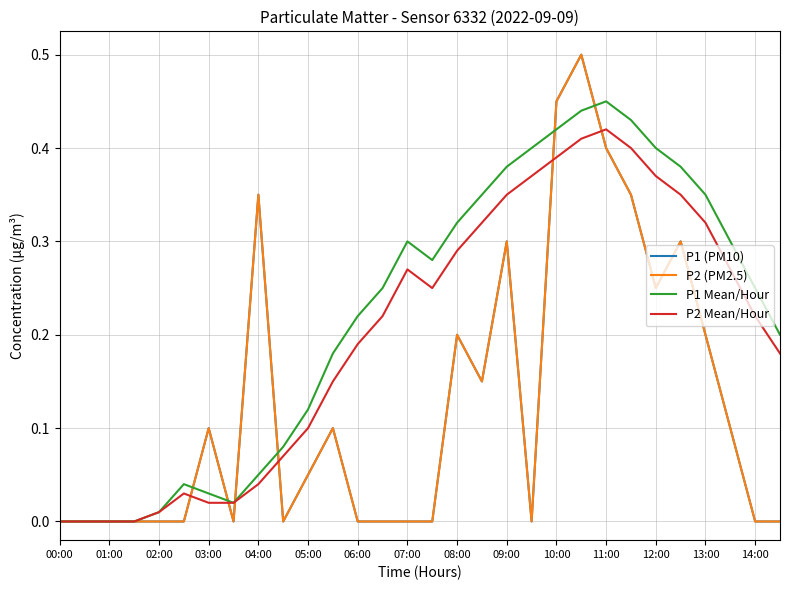

What is the difference between the maximum and minimum values in the P1 Mean/Hour series?

0.5